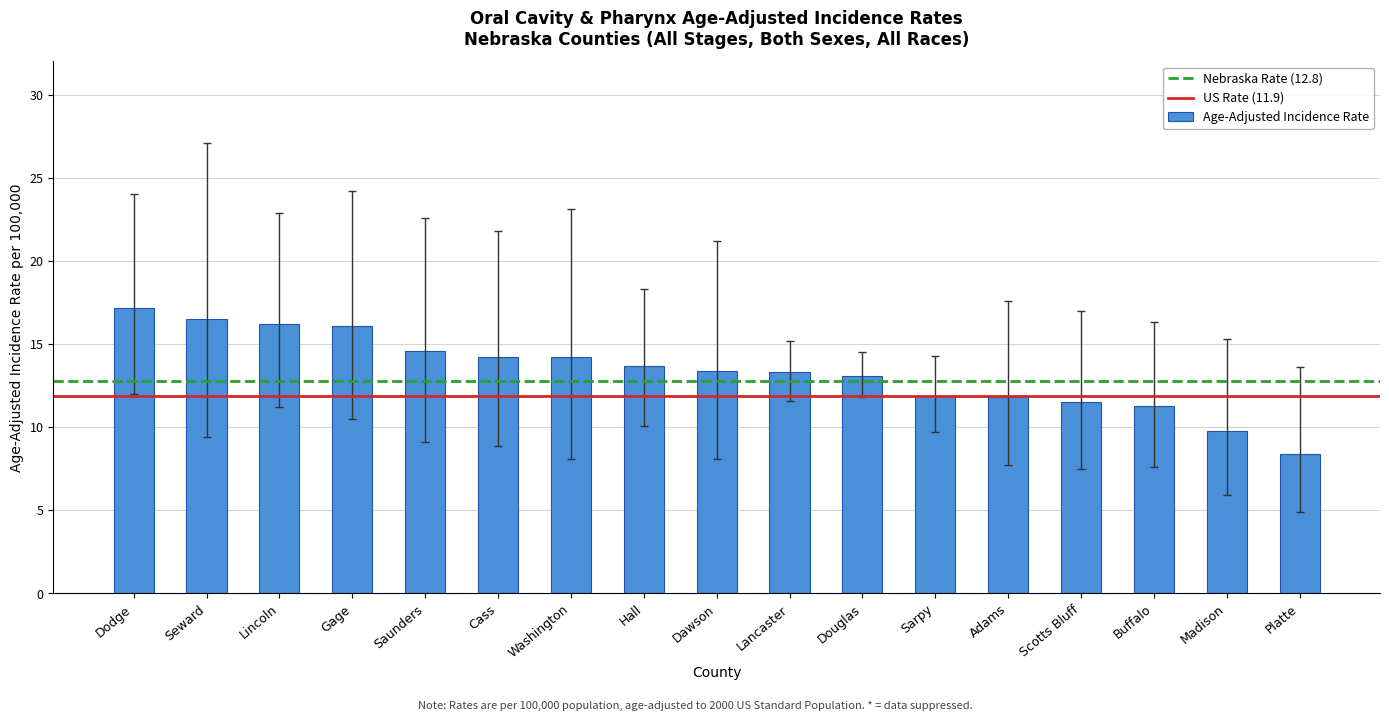

What is the approximate value at Adams?

11.8